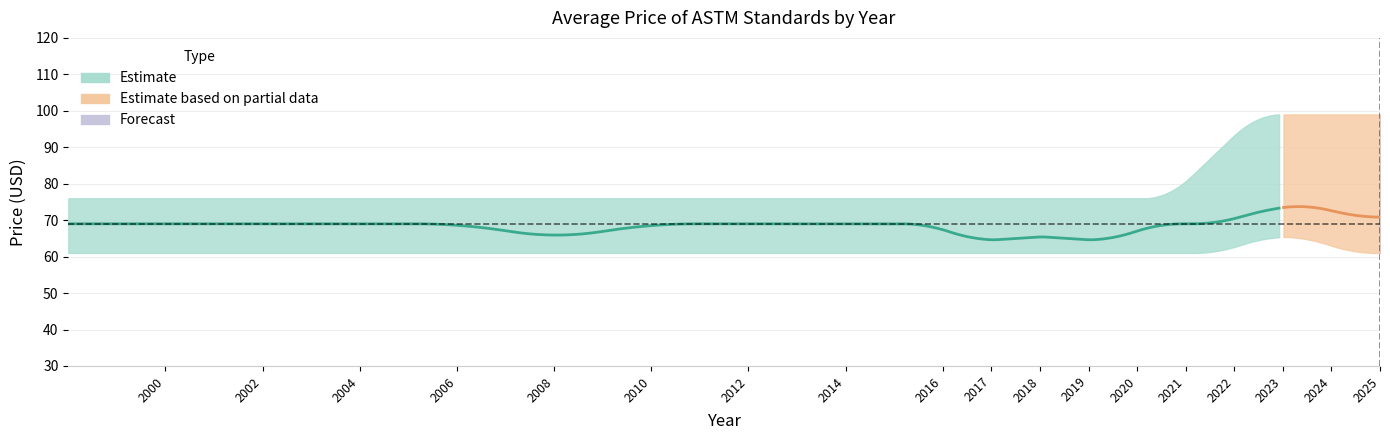

The value of price_print_mean at 6 is 119. True or false?

False